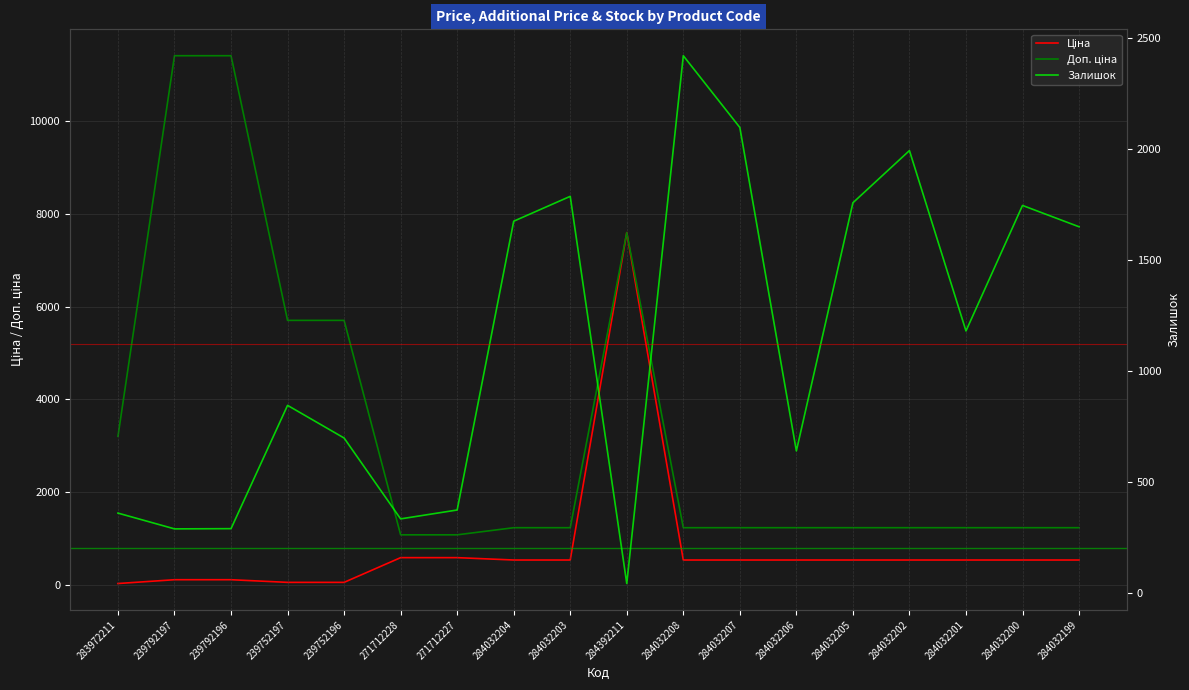

How many lines are shown in the chart?

3